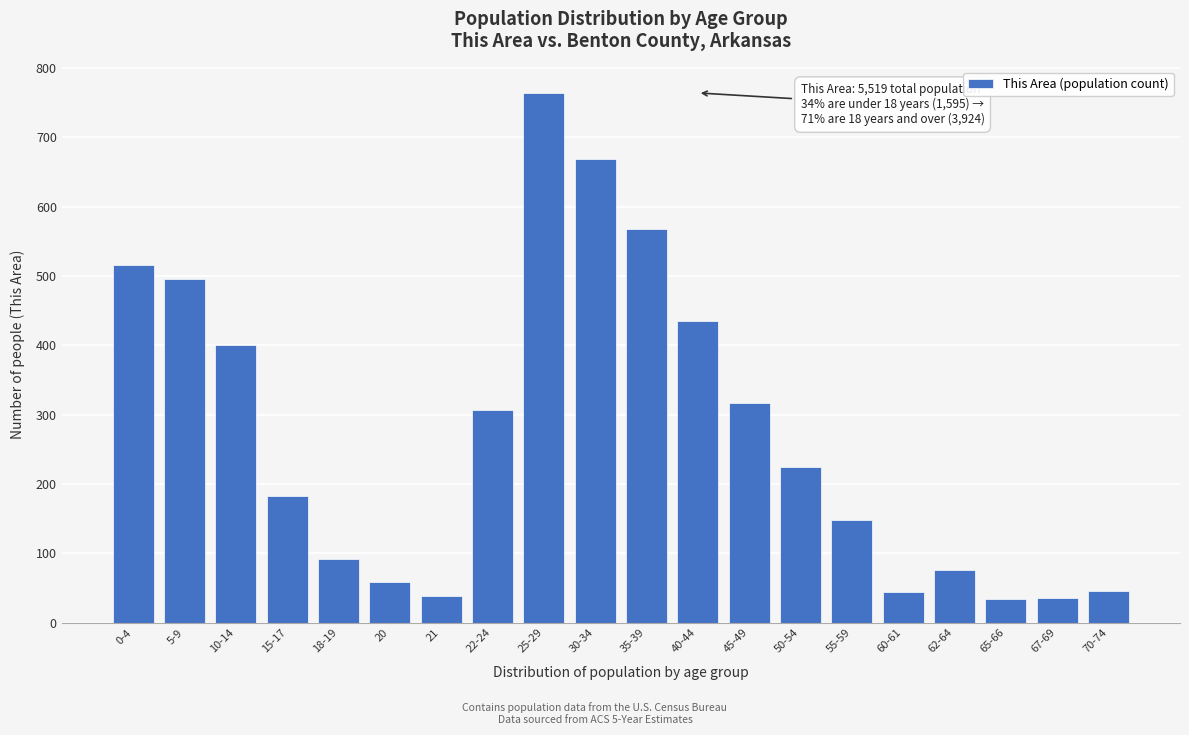

Approximately how many times larger is the value at 5-9 compared to 22-24?

1.6